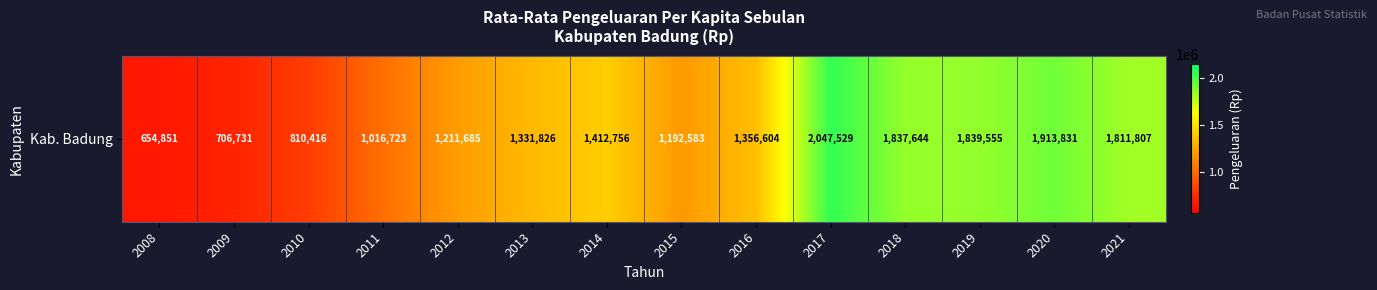

Is it true that the value at 2021 is 2655073?

False